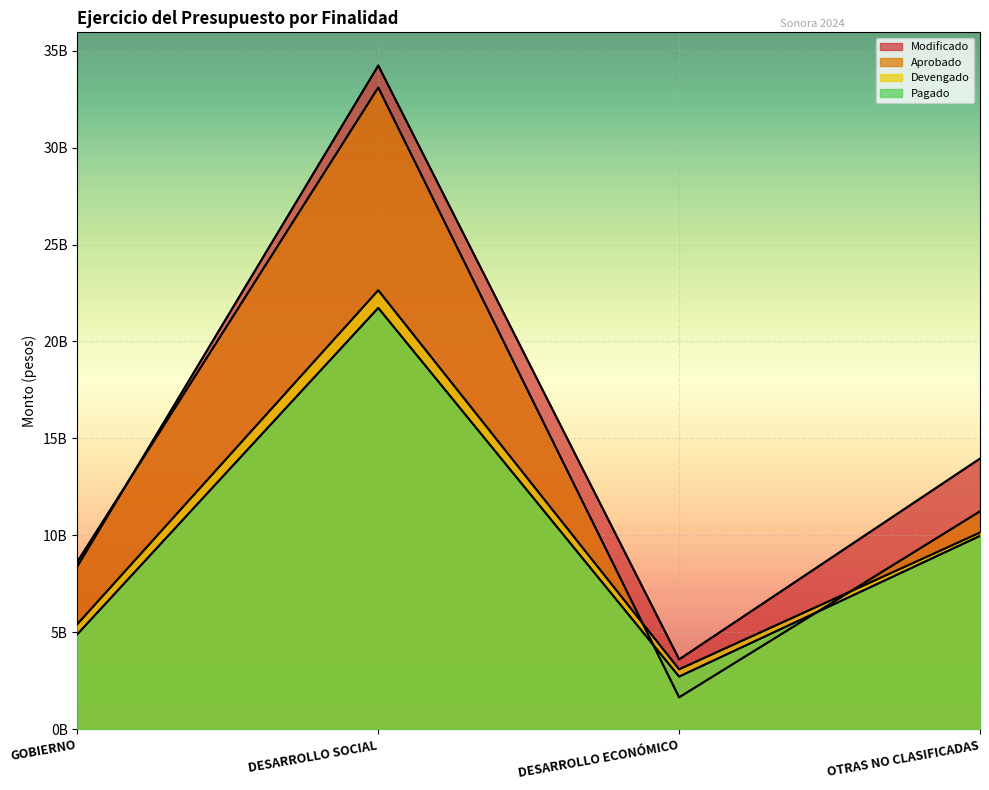

What is the difference between the maximum and minimum values in the Modificado series?

30626659656